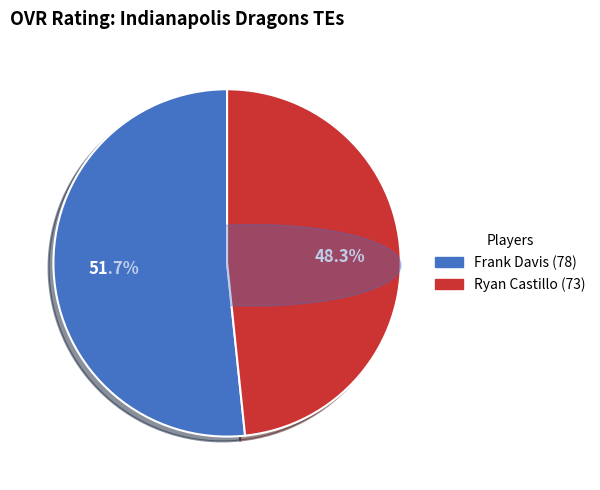

To the nearest percent, what is the difference between the Frank Davis and Ryan Castillo slice percentages?

3%